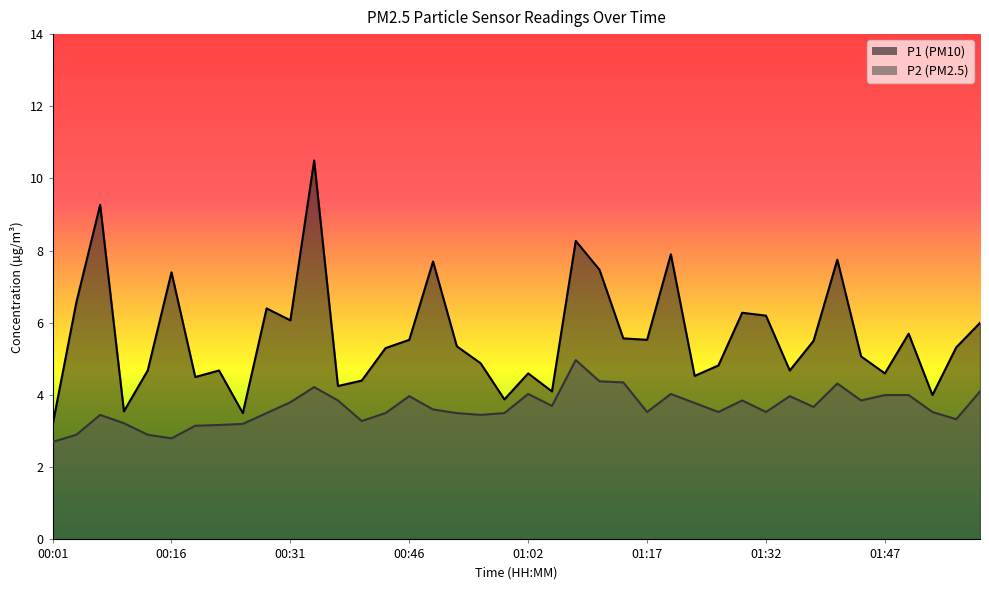

How many values in the P2 series are below 3?

4